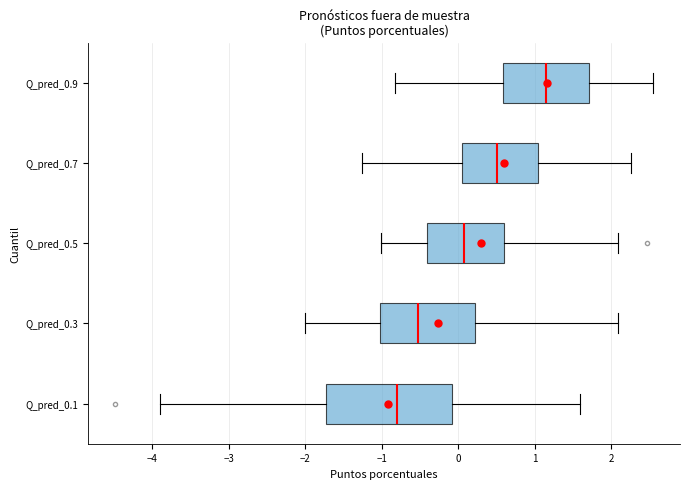

Reading bottom to top, transcribe this box plot: for each box, give where its median line is, the range the box spans, and where its two whiskers end, as read against the x-axis. The values are not printed on the chart, so give them approximately, as read against the axis.

Q_pred_0.1: median -0.8, box -1.7 to -0.1, whiskers -3.9 to 1.6
Q_pred_0.3: median -0.5, box -1.0 to 0.2, whiskers -2.0 to 2.1
Q_pred_0.5: median 0.1, box -0.4 to 0.6, whiskers -1.0 to 2.1
Q_pred_0.7: median 0.5, box 0.1 to 1.0, whiskers -1.3 to 2.3
Q_pred_0.9: median 1.2, box 0.6 to 1.7, whiskers -0.8 to 2.5